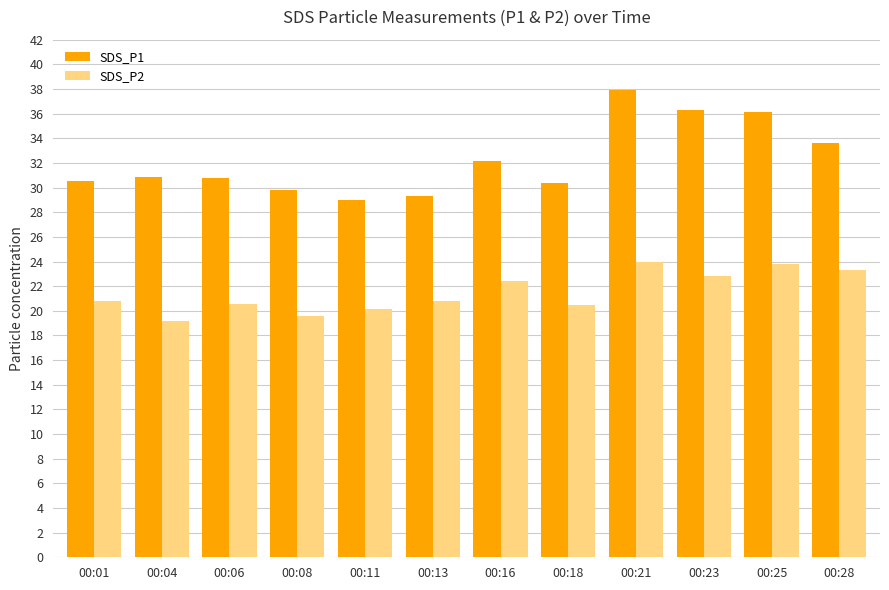

What is the spread (max minus min) of values at 00:01?

9.7